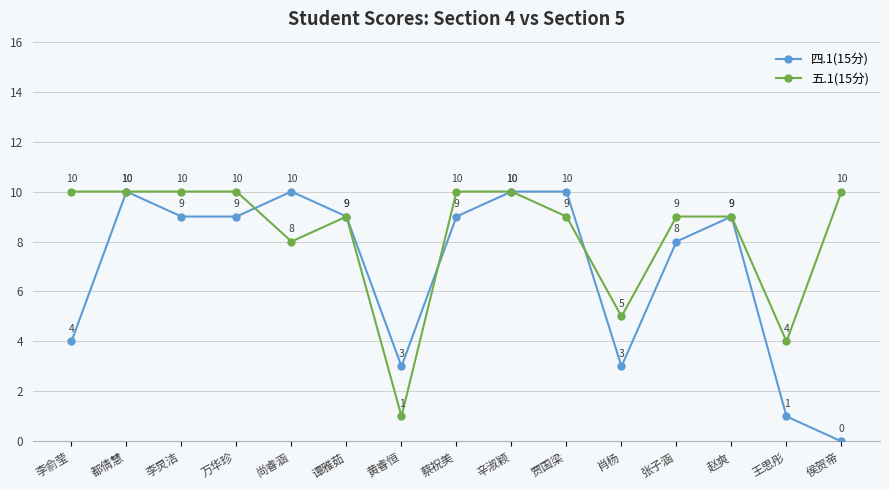

What are all the series names shown in the legend?

四.1(15分), 五.1(15分)